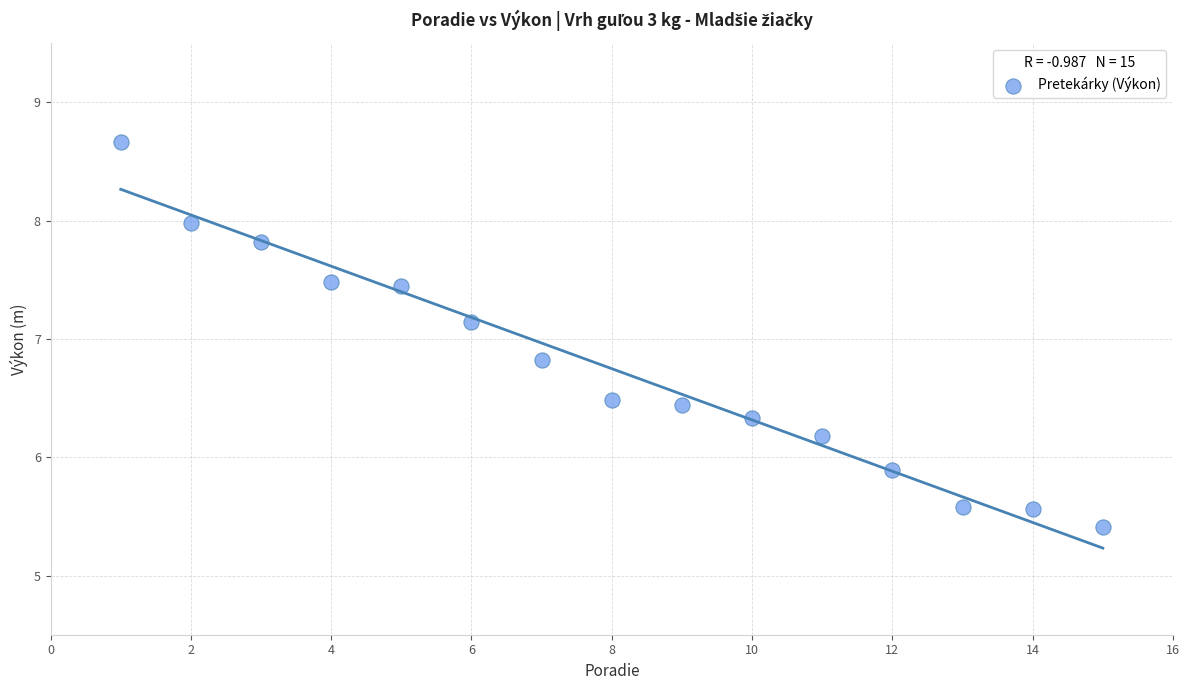

List the coordinates of all points as (Y, X) pairs, reading left to right.

(8.7, 1.0)  (8.0, 2.0)  (7.8, 3.0)  (7.5, 4.0)  (7.5, 5.0)  (7.1, 6.0)  (6.8, 7.0)  (6.5, 8.0)  (6.4, 9.0)  (6.3, 10.0)  (6.2, 11.0)  (5.9, 12.0)  (5.6, 13.0)  (5.6, 14.0)  (5.4, 15.0)